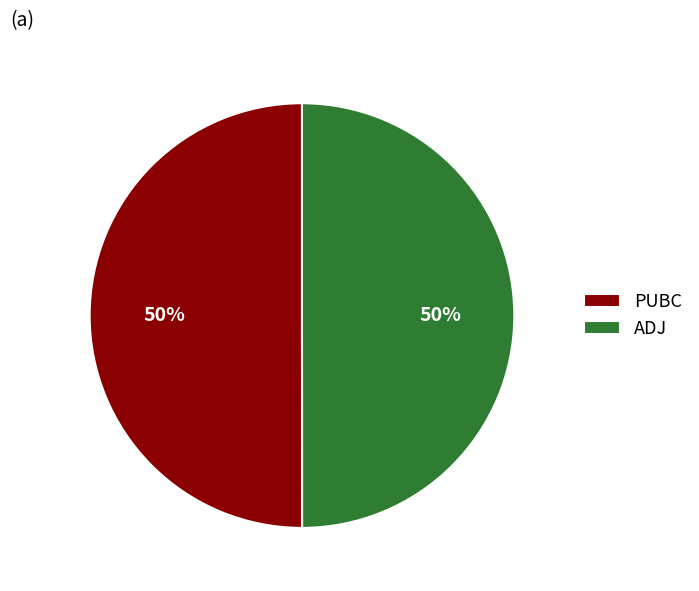

What is the ratio of the value at PUBC to the value at ADJ?

1.0